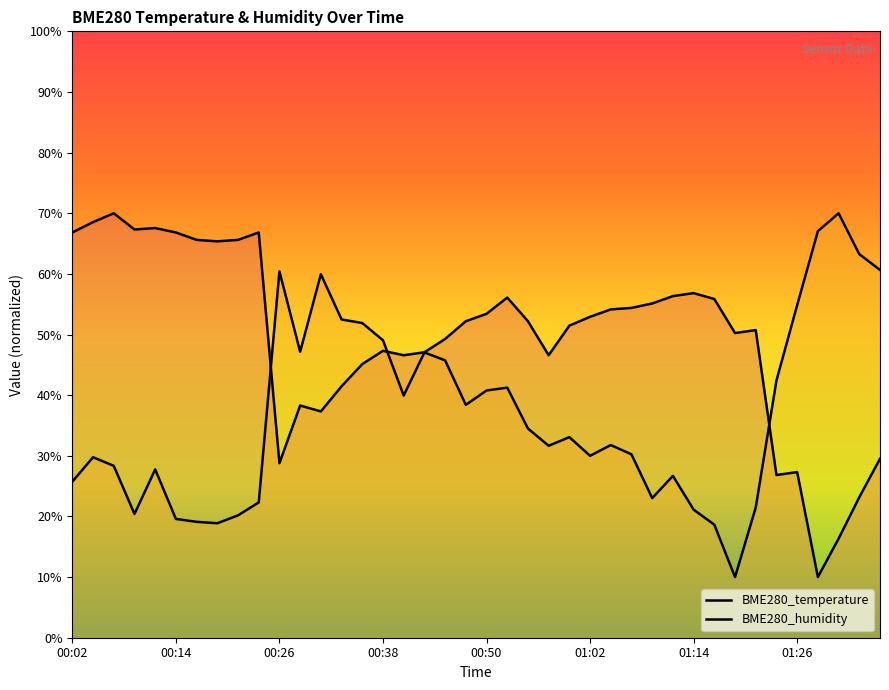

Does the chart display data point markers on the line(s)?

No